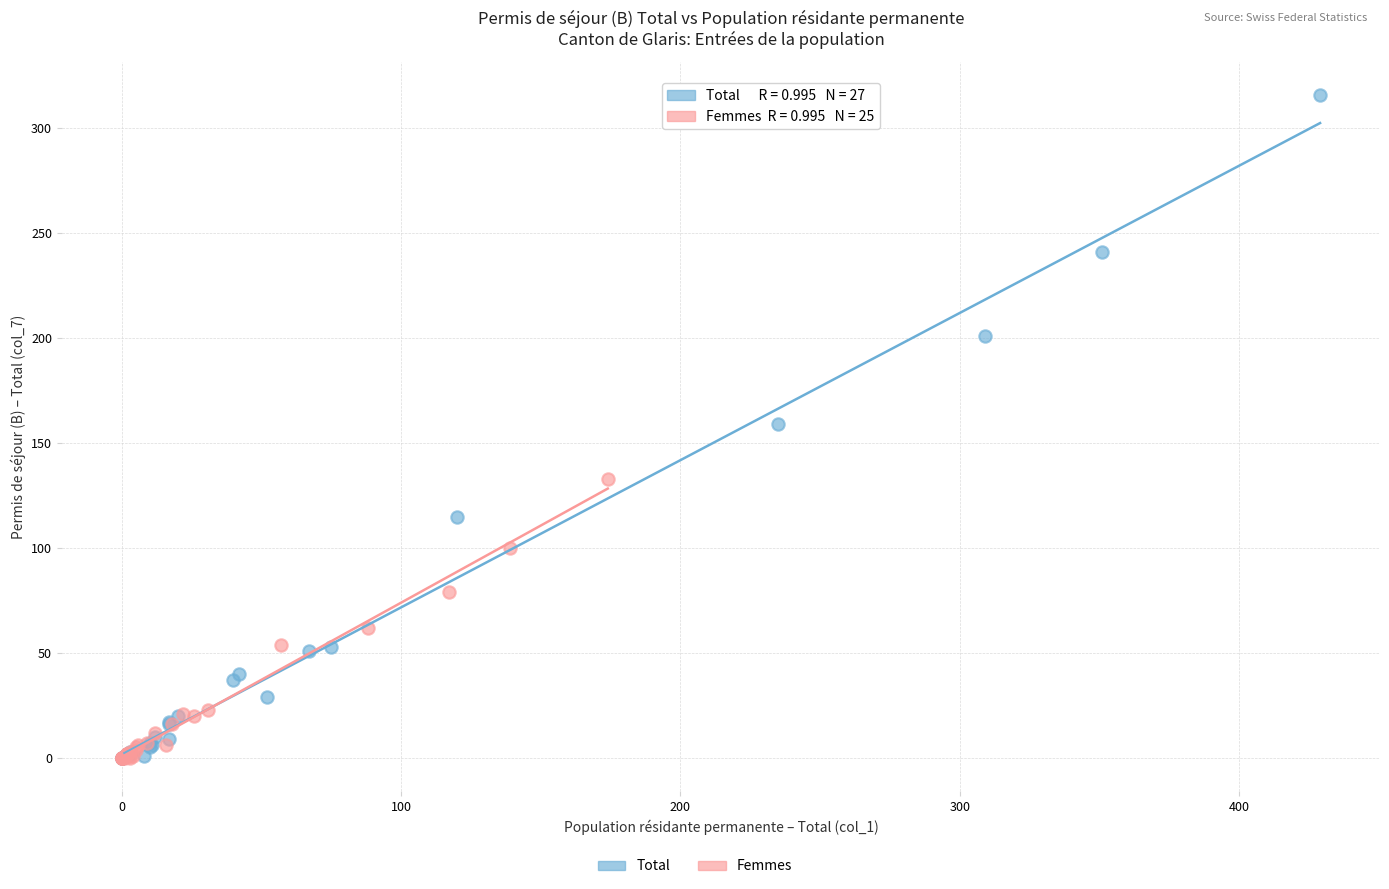

Which series has the largest Y range (max minus min)?

Total